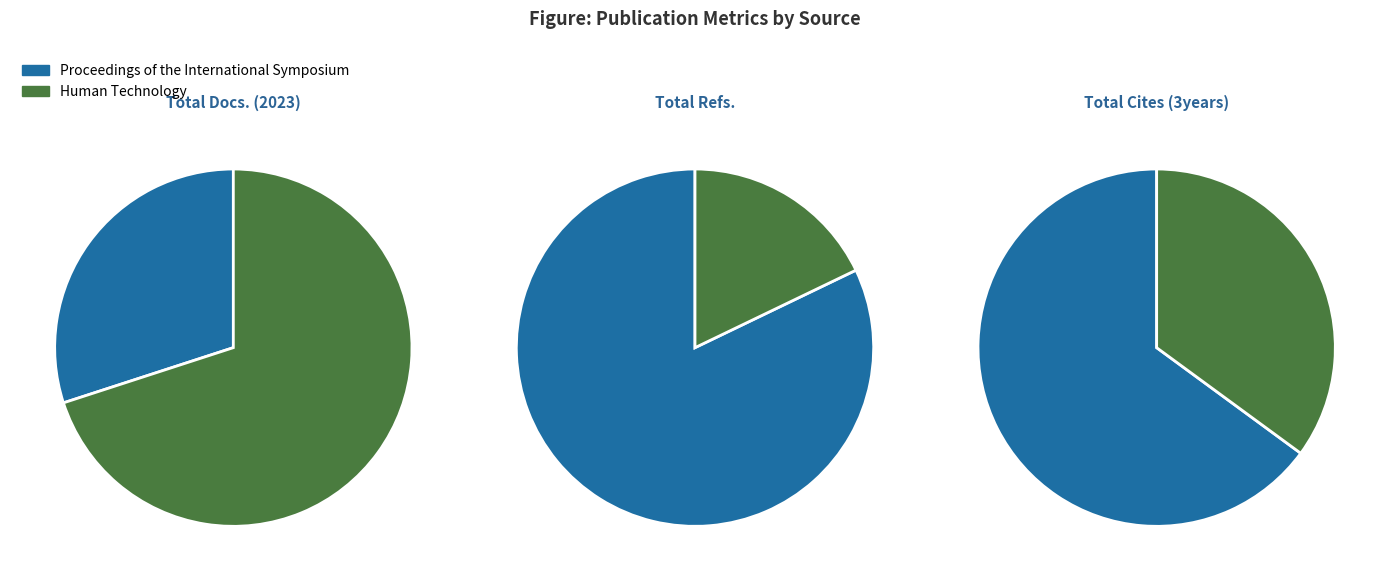

Which has a higher value, Proceedings of the International Symposium or Human Technology?

Human Technology